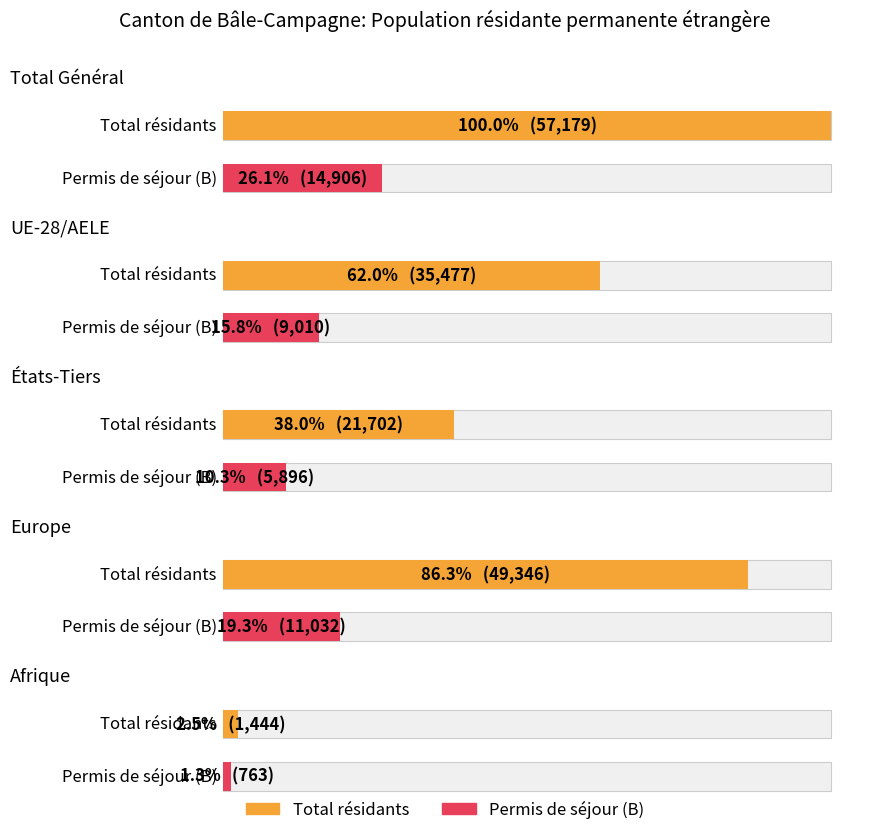

At how many categories does at least one series exceed 15705?

4